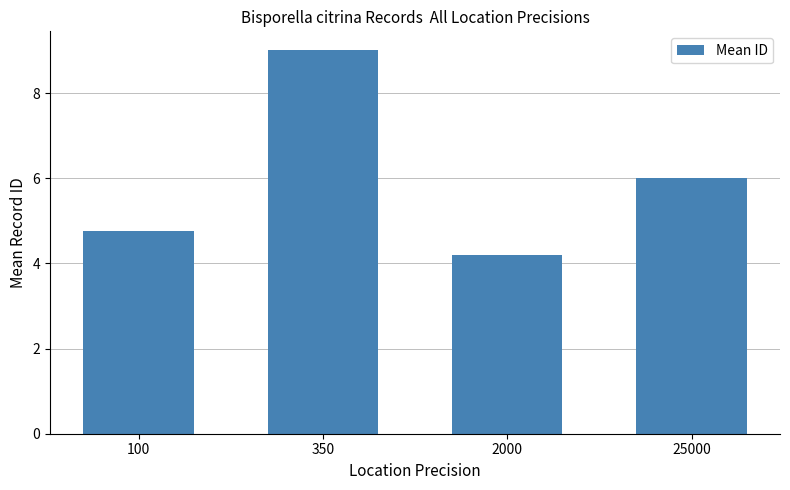

True or false: the data shows 4.2 at 2000.

True